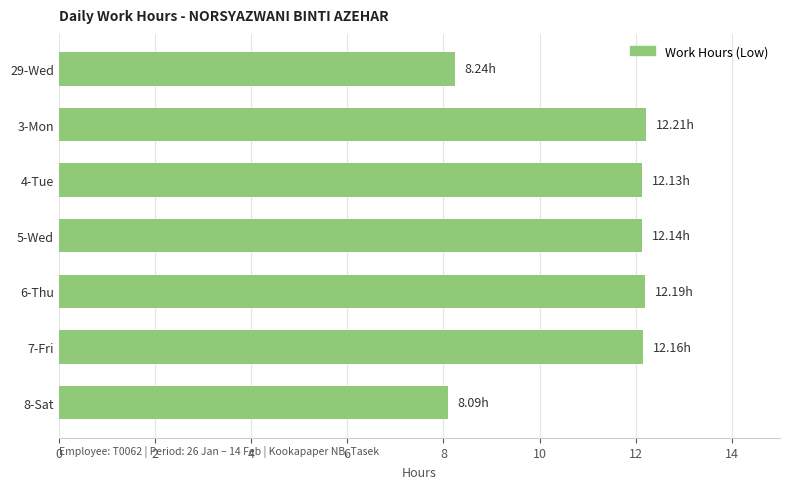

What is the sum of the values at 8-Sat and 29-Wed?

16.3